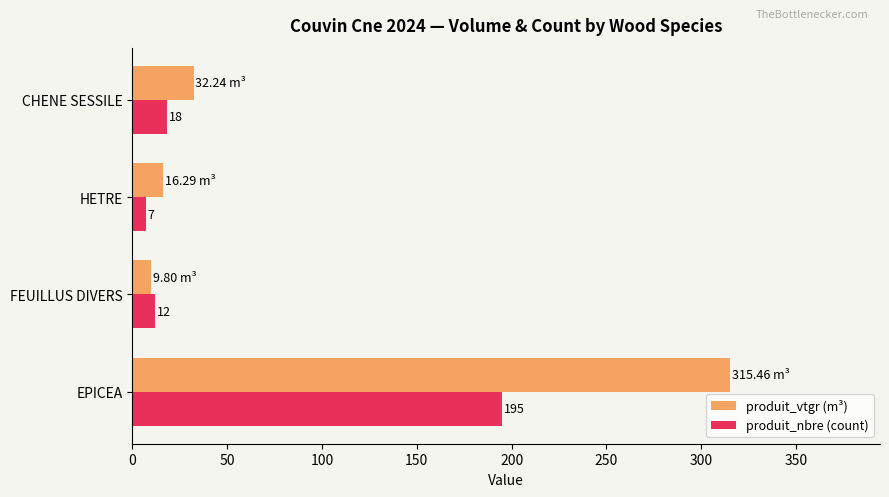

List the series in order of their overall mean, lowest first.

produit_nbre (count), produit_vtgr (m³)